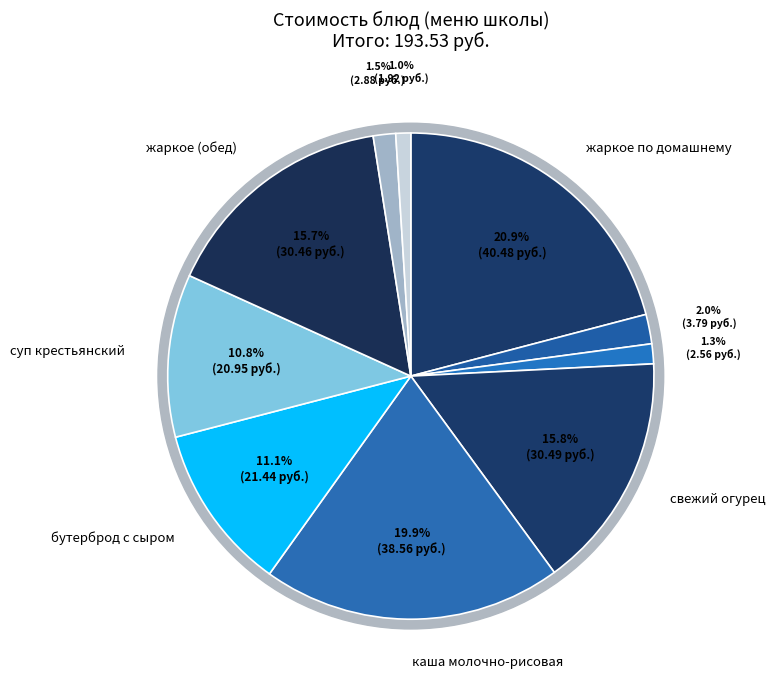

Is хлеб the majority of the pie?

No